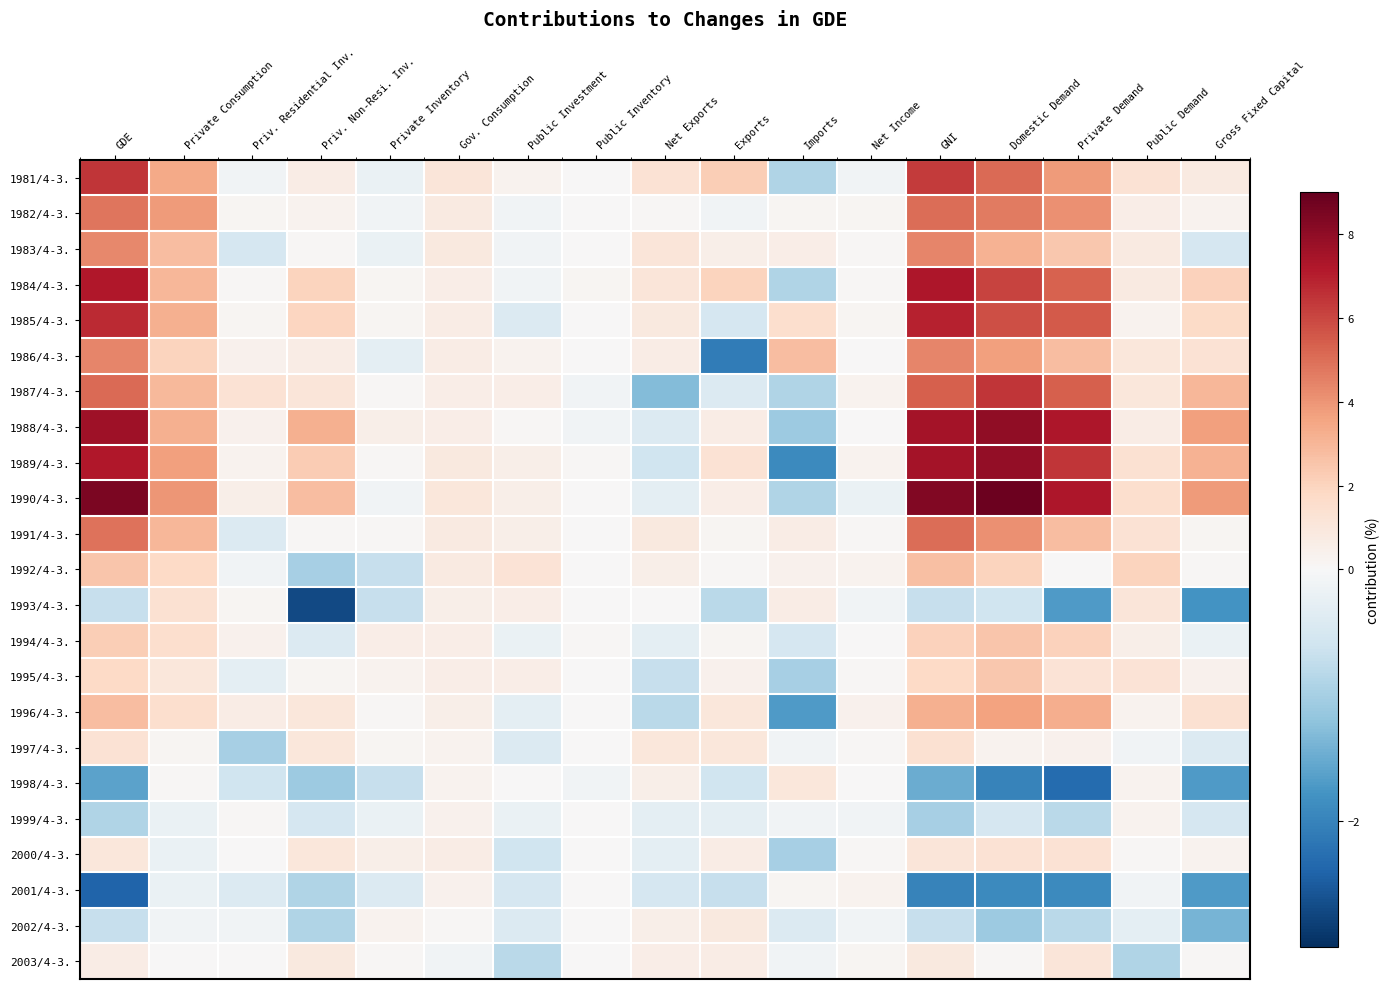

Reading left to right, extract all data points from this chart.

1981/4-3.: GDE=6.4	Private Consumption=3.4	Priv. Residential Inv.=-0.1	Priv. Non-Resi. Inv.=0.7	Private Inventory=-0.2	Gov. Consumption=1.1	Public Investment=0.3	Public Inventory=-0.0	Net Exports=1.3	Exports=2.2	Imports=-0.9	Net Income=-0.1	GNI=6.3	Domestic Demand=5.1	Private Demand=3.8	Public Demand=1.3	Gross Fixed Capital=0.8
1982/4-3.: GDE=4.8	Private Consumption=3.8	Priv. Residential Inv.=0.2	Priv. Non-Resi. Inv.=0.3	Private Inventory=-0.1	Gov. Consumption=0.8	Public Investment=-0.1	Public Inventory=-0.0	Net Exports=0.1	Exports=-0.1	Imports=0.2	Net Income=0.2	GNI=5.0	Domestic Demand=4.7	Private Demand=4.1	Public Demand=0.6	Gross Fixed Capital=0.3
1983/4-3.: GDE=4.3	Private Consumption=2.8	Priv. Residential Inv.=-0.5	Priv. Non-Resi. Inv.=0.1	Private Inventory=-0.2	Gov. Consumption=0.9	Public Investment=-0.1	Public Inventory=0.0	Net Exports=1.1	Exports=0.5	Imports=0.6	Net Income=0.1	GNI=4.4	Domestic Demand=3.1	Private Demand=2.4	Public Demand=0.8	Gross Fixed Capital=-0.5
1984/4-3.: GDE=7.2	Private Consumption=3.0	Priv. Residential Inv.=0.1	Priv. Non-Resi. Inv.=2.0	Private Inventory=0.2	Gov. Consumption=0.6	Public Investment=-0.1	Public Inventory=0.2	Net Exports=1.1	Exports=2.0	Imports=-0.9	Net Income=0.1	GNI=7.3	Domestic Demand=6.1	Private Demand=5.3	Public Demand=0.8	Gross Fixed Capital=2.1
1985/4-3.: GDE=6.7	Private Consumption=3.2	Priv. Residential Inv.=0.2	Priv. Non-Resi. Inv.=1.9	Private Inventory=0.2	Gov. Consumption=0.7	Public Investment=-0.4	Public Inventory=0.0	Net Exports=0.9	Exports=-0.5	Imports=1.5	Net Income=0.2	GNI=6.9	Domestic Demand=5.8	Private Demand=5.5	Public Demand=0.3	Gross Fixed Capital=1.7
1986/4-3.: GDE=4.4	Private Consumption=2.0	Priv. Residential Inv.=0.4	Priv. Non-Resi. Inv.=0.7	Private Inventory=-0.3	Gov. Consumption=0.7	Public Investment=0.3	Public Inventory=0.0	Net Exports=0.7	Exports=-2.1	Imports=2.8	Net Income=0.0	GNI=4.4	Domestic Demand=3.7	Private Demand=2.8	Public Demand=1.0	Gross Fixed Capital=1.3
1987/4-3.: GDE=5.1	Private Consumption=2.9	Priv. Residential Inv.=1.3	Priv. Non-Resi. Inv.=1.1	Private Inventory=0.1	Gov. Consumption=0.6	Public Investment=0.6	Public Inventory=-0.1	Net Exports=-1.3	Exports=-0.4	Imports=-0.9	Net Income=0.3	GNI=5.4	Domestic Demand=6.4	Private Demand=5.4	Public Demand=1.0	Gross Fixed Capital=3.0
1988/4-3.: GDE=7.6	Private Consumption=3.2	Priv. Residential Inv.=0.4	Priv. Non-Resi. Inv.=3.2	Private Inventory=0.5	Gov. Consumption=0.6	Public Investment=0.1	Public Inventory=-0.1	Net Exports=-0.4	Exports=0.7	Imports=-1.1	Net Income=0.0	GNI=7.5	Domestic Demand=8.0	Private Demand=7.3	Public Demand=0.7	Gross Fixed Capital=3.7
1989/4-3.: GDE=7.2	Private Consumption=3.7	Priv. Residential Inv.=0.3	Priv. Non-Resi. Inv.=2.3	Private Inventory=0.1	Gov. Consumption=0.9	Public Investment=0.5	Public Inventory=0.1	Net Exports=-0.6	Exports=1.3	Imports=-1.9	Net Income=0.3	GNI=7.5	Domestic Demand=7.9	Private Demand=6.4	Public Demand=1.4	Gross Fixed Capital=3.1
1990/4-3.: GDE=8.5	Private Consumption=4.0	Priv. Residential Inv.=0.5	Priv. Non-Resi. Inv.=2.8	Private Inventory=-0.1	Gov. Consumption=1.0	Public Investment=0.5	Public Inventory=0.0	Net Exports=-0.3	Exports=0.6	Imports=-0.9	Net Income=-0.2	GNI=8.3	Domestic Demand=8.8	Private Demand=7.3	Public Demand=1.5	Gross Fixed Capital=3.8
1991/4-3.: GDE=4.9	Private Consumption=3.0	Priv. Residential Inv.=-0.4	Priv. Non-Resi. Inv.=0.1	Private Inventory=0.1	Gov. Consumption=0.8	Public Investment=0.5	Public Inventory=-0.0	Net Exports=0.9	Exports=0.2	Imports=0.7	Net Income=0.1	GNI=5.0	Domestic Demand=4.1	Private Demand=2.8	Public Demand=1.3	Gross Fixed Capital=0.2
1992/4-3.: GDE=2.5	Private Consumption=1.8	Priv. Residential Inv.=-0.1	Priv. Non-Resi. Inv.=-1.0	Private Inventory=-0.7	Gov. Consumption=0.8	Public Investment=1.2	Public Inventory=0.0	Net Exports=0.5	Exports=0.1	Imports=0.4	Net Income=0.3	GNI=2.7	Domestic Demand=2.0	Private Demand=-0.0	Public Demand=2.0	Gross Fixed Capital=0.1
1993/4-3.: GDE=-0.7	Private Consumption=1.4	Priv. Residential Inv.=0.2	Priv. Non-Resi. Inv.=-2.7	Private Inventory=-0.7	Gov. Consumption=0.5	Public Investment=0.6	Public Inventory=-0.0	Net Exports=-0.0	Exports=-0.8	Imports=0.7	Net Income=-0.1	GNI=-0.7	Domestic Demand=-0.6	Private Demand=-1.7	Public Demand=1.1	Gross Fixed Capital=-1.8
1994/4-3.: GDE=2.2	Private Consumption=1.5	Priv. Residential Inv.=0.4	Priv. Non-Resi. Inv.=-0.4	Private Inventory=0.6	Gov. Consumption=0.6	Public Investment=-0.2	Public Inventory=0.1	Net Exports=-0.3	Exports=0.2	Imports=-0.5	Net Income=-0.0	GNI=2.1	Domestic Demand=2.5	Private Demand=2.1	Public Demand=0.5	Gross Fixed Capital=-0.2
1995/4-3.: GDE=1.8	Private Consumption=1.0	Priv. Residential Inv.=-0.3	Priv. Non-Resi. Inv.=0.2	Private Inventory=0.3	Gov. Consumption=0.6	Public Investment=0.6	Public Inventory=0.0	Net Exports=-0.7	Exports=0.4	Imports=-1.0	Net Income=0.1	GNI=1.8	Domestic Demand=2.4	Private Demand=1.2	Public Demand=1.2	Gross Fixed Capital=0.4
1996/4-3.: GDE=2.8	Private Consumption=1.5	Priv. Residential Inv.=0.7	Priv. Non-Resi. Inv.=1.0	Private Inventory=0.1	Gov. Consumption=0.5	Public Investment=-0.3	Public Inventory=-0.0	Net Exports=-0.8	Exports=1.0	Imports=-1.7	Net Income=0.4	GNI=3.2	Domestic Demand=3.6	Private Demand=3.3	Public Demand=0.3	Gross Fixed Capital=1.4
1997/4-3.: GDE=1.3	Private Consumption=0.2	Priv. Residential Inv.=-1.0	Priv. Non-Resi. Inv.=1.0	Private Inventory=0.2	Gov. Consumption=0.3	Public Investment=-0.4	Public Inventory=-0.0	Net Exports=1.0	Exports=1.0	Imports=-0.1	Net Income=0.1	GNI=1.4	Domestic Demand=0.3	Private Demand=0.4	Public Demand=-0.1	Gross Fixed Capital=-0.4
1998/4-3.: GDE=-1.6	Private Consumption=0.1	Priv. Residential Inv.=-0.6	Priv. Non-Resi. Inv.=-1.1	Private Inventory=-0.7	Gov. Consumption=0.3	Public Investment=-0.0	Public Inventory=-0.1	Net Exports=0.5	Exports=-0.6	Imports=1.0	Net Income=0.0	GNI=-1.5	Domestic Demand=-2.0	Private Demand=-2.3	Public Demand=0.3	Gross Fixed Capital=-1.7
1999/4-3.: GDE=-0.9	Private Consumption=-0.2	Priv. Residential Inv.=0.1	Priv. Non-Resi. Inv.=-0.5	Private Inventory=-0.2	Gov. Consumption=0.4	Public Investment=-0.2	Public Inventory=0.0	Net Exports=-0.3	Exports=-0.3	Imports=-0.1	Net Income=-0.1	GNI=-1.0	Domestic Demand=-0.5	Private Demand=-0.8	Public Demand=0.3	Gross Fixed Capital=-0.5
2000/4-3.: GDE=1.0	Private Consumption=-0.2	Priv. Residential Inv.=-0.0	Priv. Non-Resi. Inv.=1.0	Private Inventory=0.5	Gov. Consumption=0.7	Public Investment=-0.6	Public Inventory=0.0	Net Exports=-0.3	Exports=0.7	Imports=-1.0	Net Income=0.1	GNI=1.1	Domestic Demand=1.3	Private Demand=1.3	Public Demand=0.1	Gross Fixed Capital=0.3
2001/4-3.: GDE=-2.4	Private Consumption=-0.2	Priv. Residential Inv.=-0.4	Priv. Non-Resi. Inv.=-0.9	Private Inventory=-0.4	Gov. Consumption=0.4	Public Investment=-0.5	Public Inventory=-0.0	Net Exports=-0.5	Exports=-0.7	Imports=0.2	Net Income=0.3	GNI=-2.0	Domestic Demand=-1.9	Private Demand=-1.9	Public Demand=-0.1	Gross Fixed Capital=-1.7
2002/4-3.: GDE=-0.7	Private Consumption=-0.1	Priv. Residential Inv.=-0.1	Priv. Non-Resi. Inv.=-0.9	Private Inventory=0.3	Gov. Consumption=0.1	Public Investment=-0.4	Public Inventory=0.0	Net Exports=0.5	Exports=0.9	Imports=-0.4	Net Income=-0.1	GNI=-0.7	Domestic Demand=-1.1	Private Demand=-0.8	Public Demand=-0.3	Gross Fixed Capital=-1.4
2003/4-3.: GDE=0.7	Private Consumption=0.0	Priv. Residential Inv.=0.0	Priv. Non-Resi. Inv.=0.9	Private Inventory=0.1	Gov. Consumption=-0.1	Public Investment=-0.8	Public Inventory=-0.0	Net Exports=0.6	Exports=0.7	Imports=-0.1	Net Income=0.2	GNI=0.9	Domestic Demand=0.1	Private Demand=1.1	Public Demand=-0.9	Gross Fixed Capital=0.1